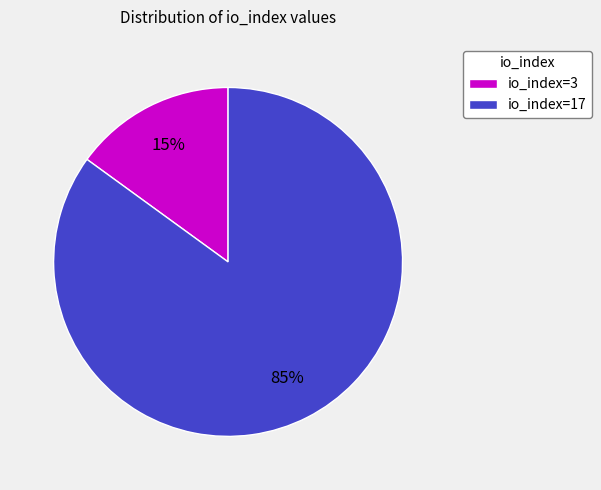

Which has a higher value, io_index=3 or io_index=17?

io_index=17